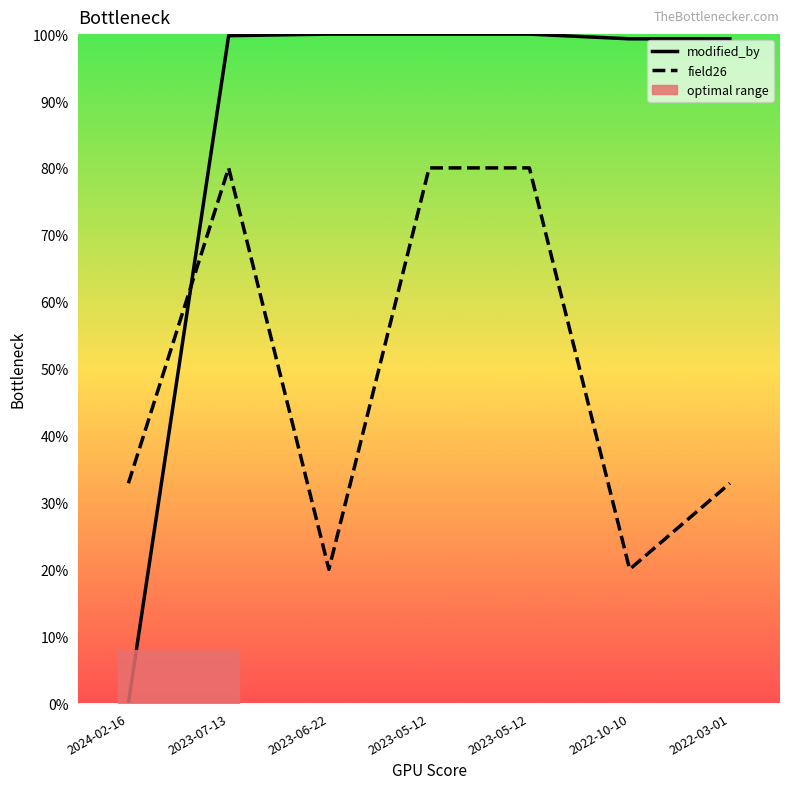

What is the average value of the field26 series?

49.4